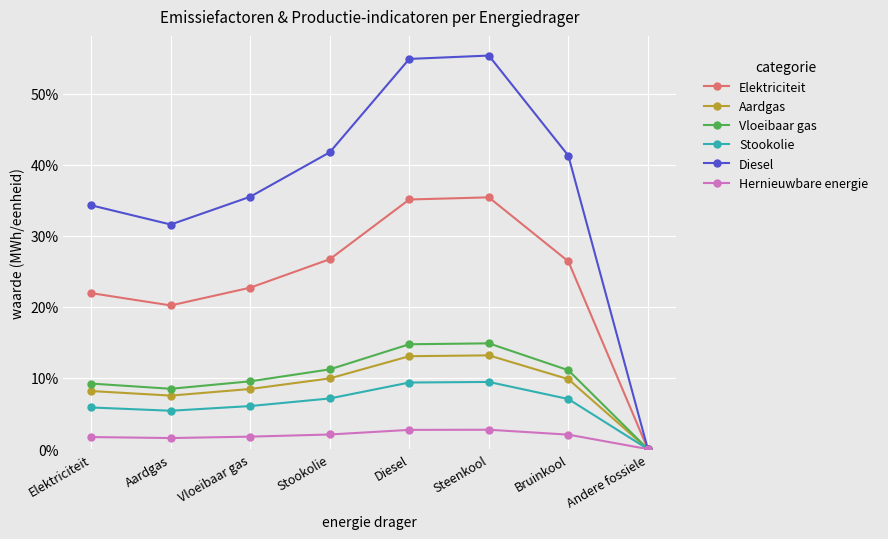

Does the chart have visible grid lines?

Yes